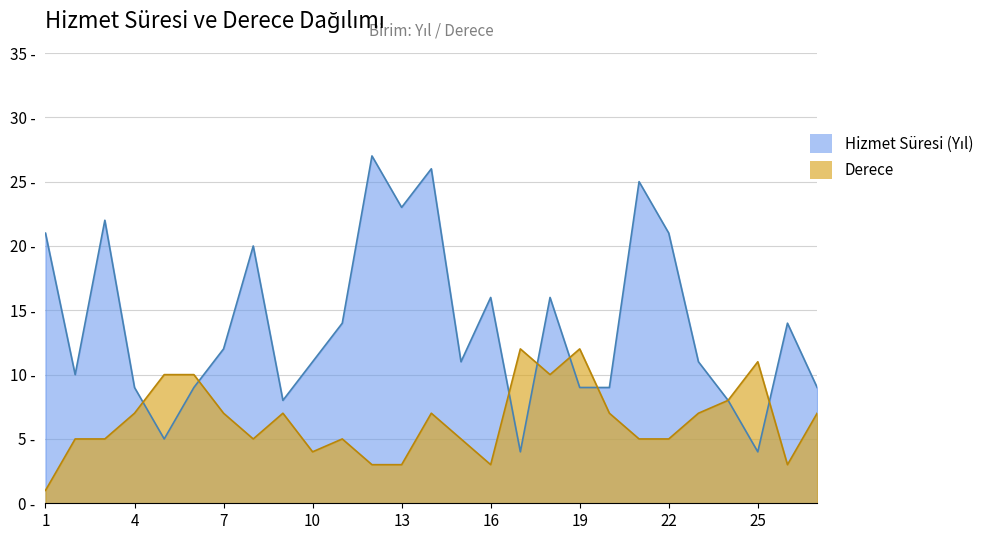

Between which two adjacent categories do Hizmet Suresi (Yil) and Hizmet Suresi (Ay) first intersect?

4 and 5